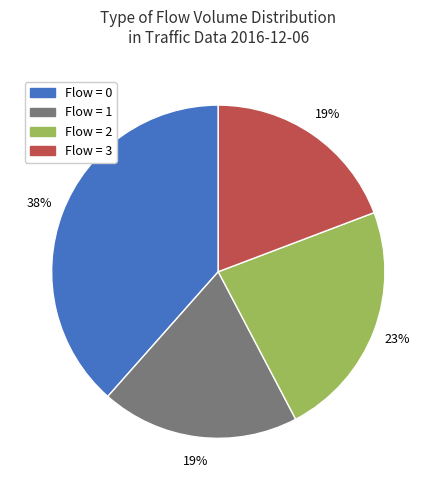

Is there any slice that represents more than half of the pie?

No